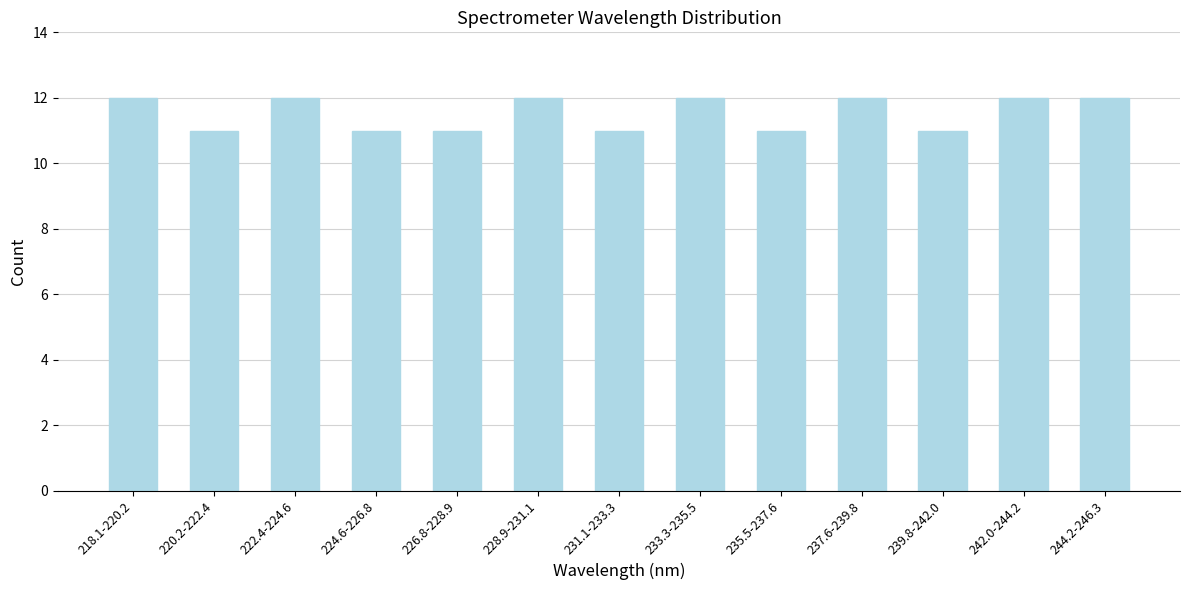

Reading left to right, transcribe all the data shown in this chart.

12	11	12	11	11	12	11	12	11	12	11	12	12